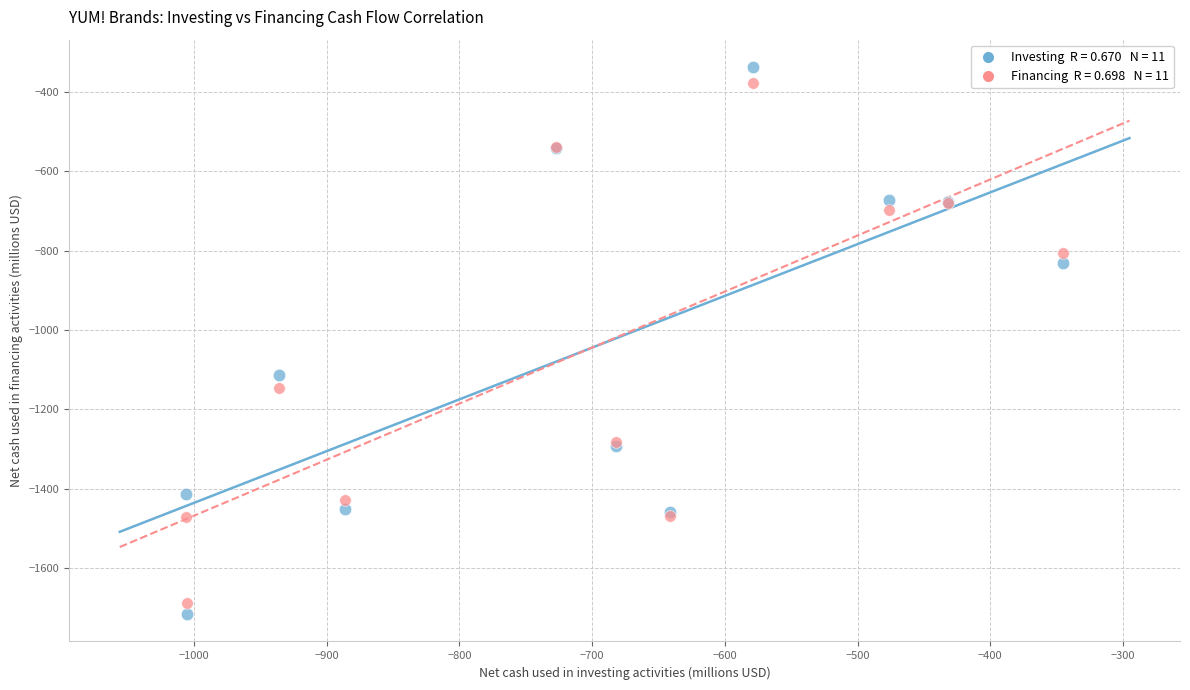

Across all series, what Y value is closest to -1026?

-1114.0